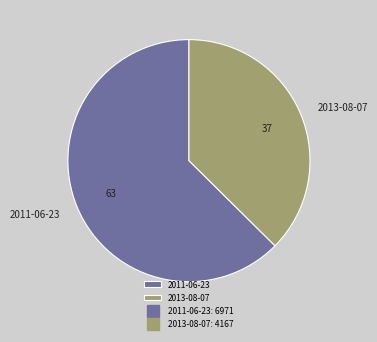

What is the largest slice in the pie chart?

2011-06-23